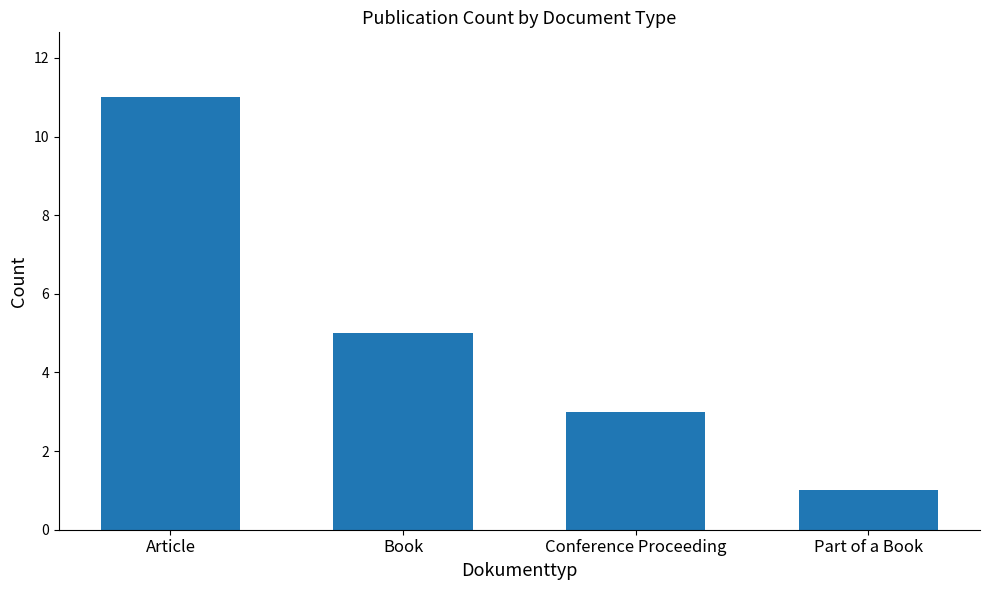

What is the label of the 2nd bar from the right?

Conference Proceeding